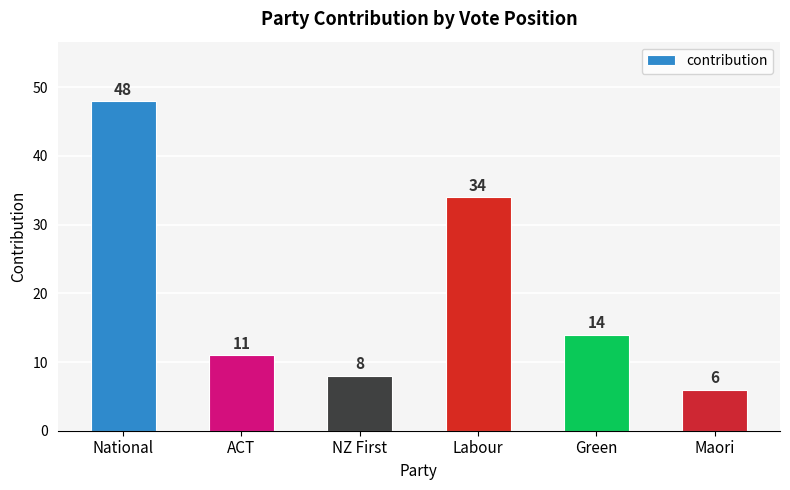

What is the minimum value shown in the chart?

6